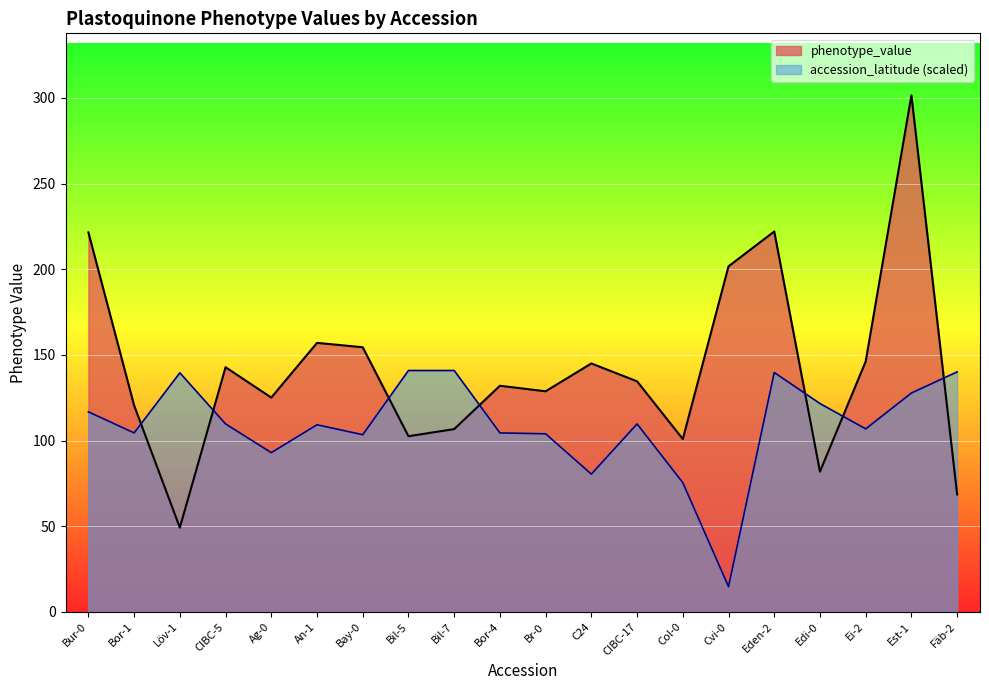

What is the difference between the maximum and minimum values?

252.3